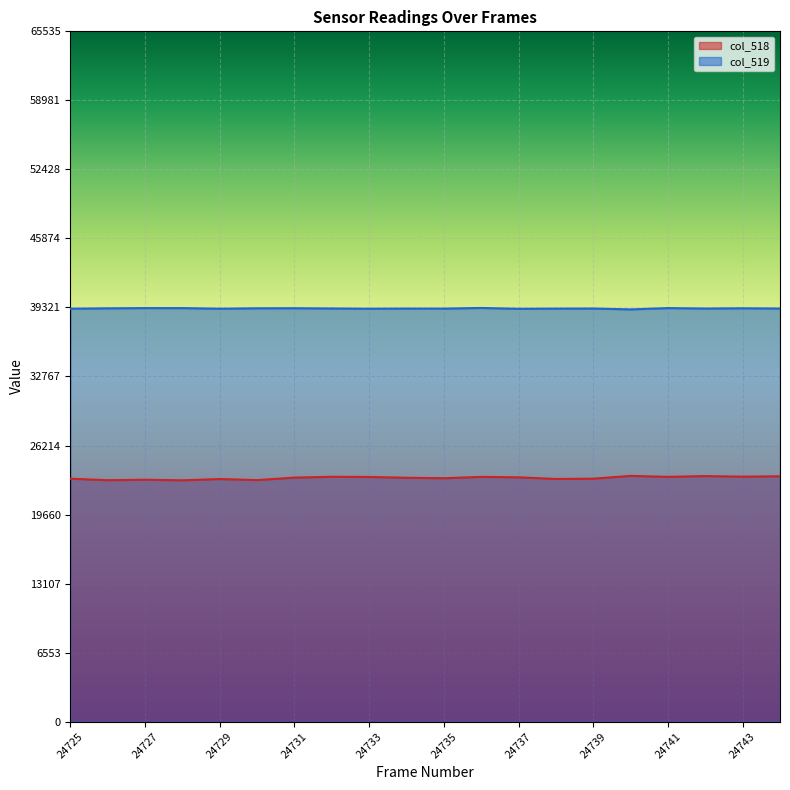

What is the difference between the maximum and minimum values in the col_519 series?

135